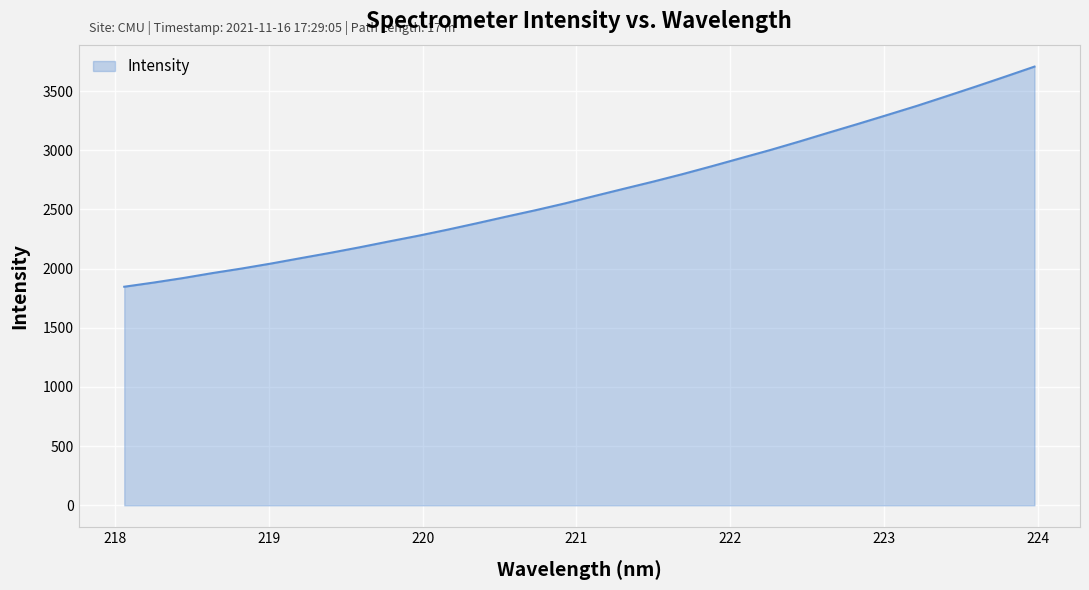

What is the difference between the maximum and minimum values?

1859.6